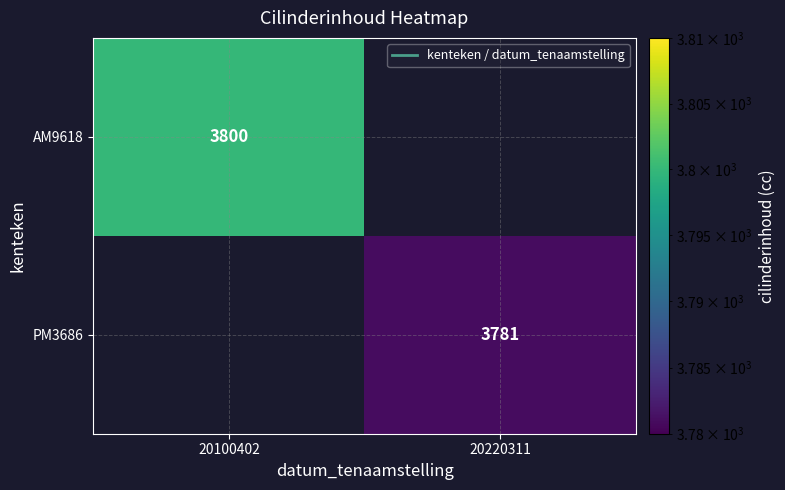

The value of AM9618 at 20100402 is 3800. True or false?

True